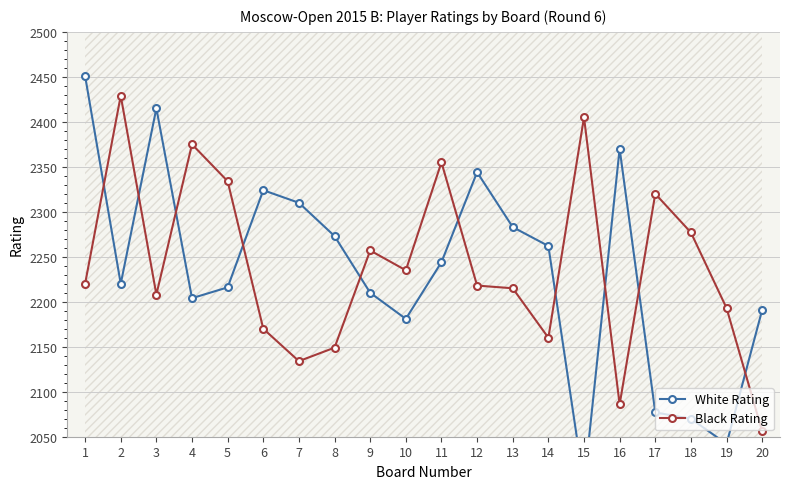

How many intersections are there between Black Rating and White Rating?

10